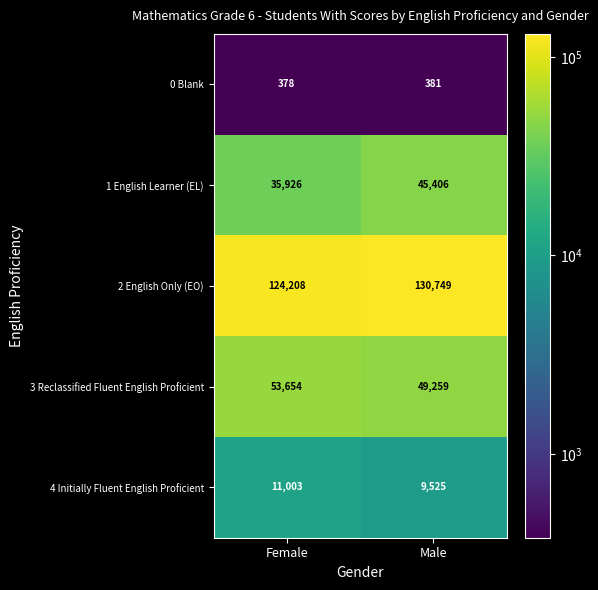

What is the spread (max minus min) of values at Male?

130368